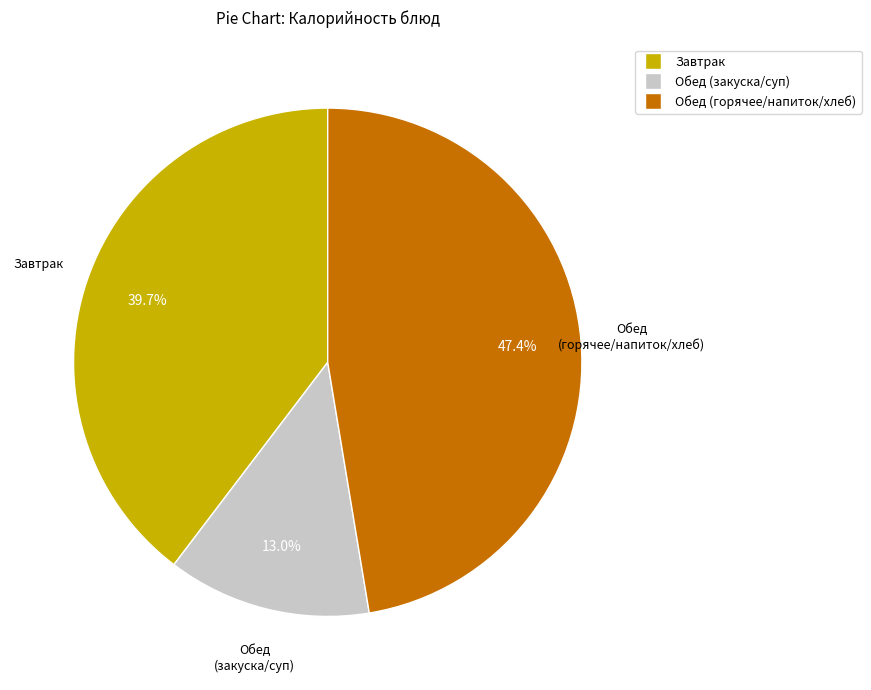

Does any single category account for the majority?

No